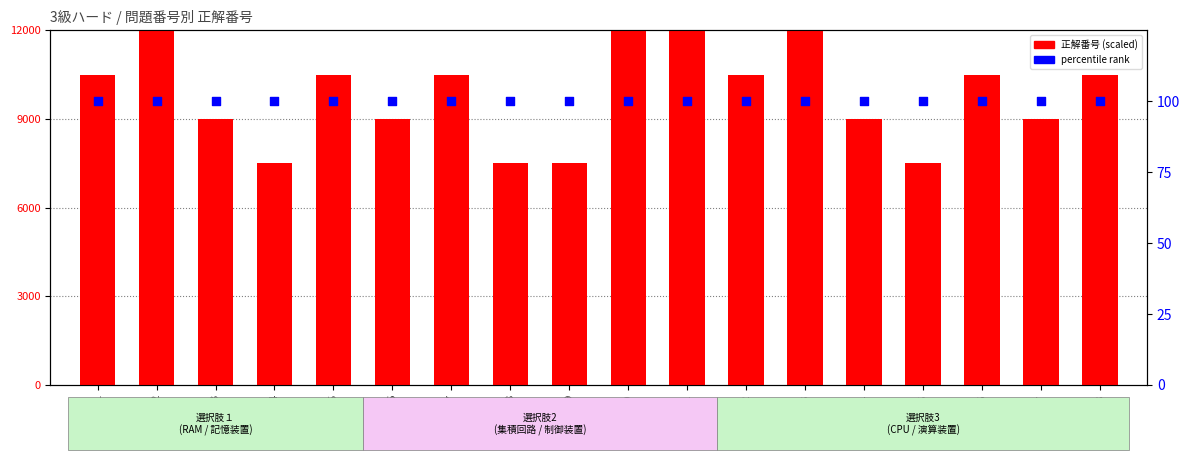

Which series contains the lowest Y value?

正解番号 percentile